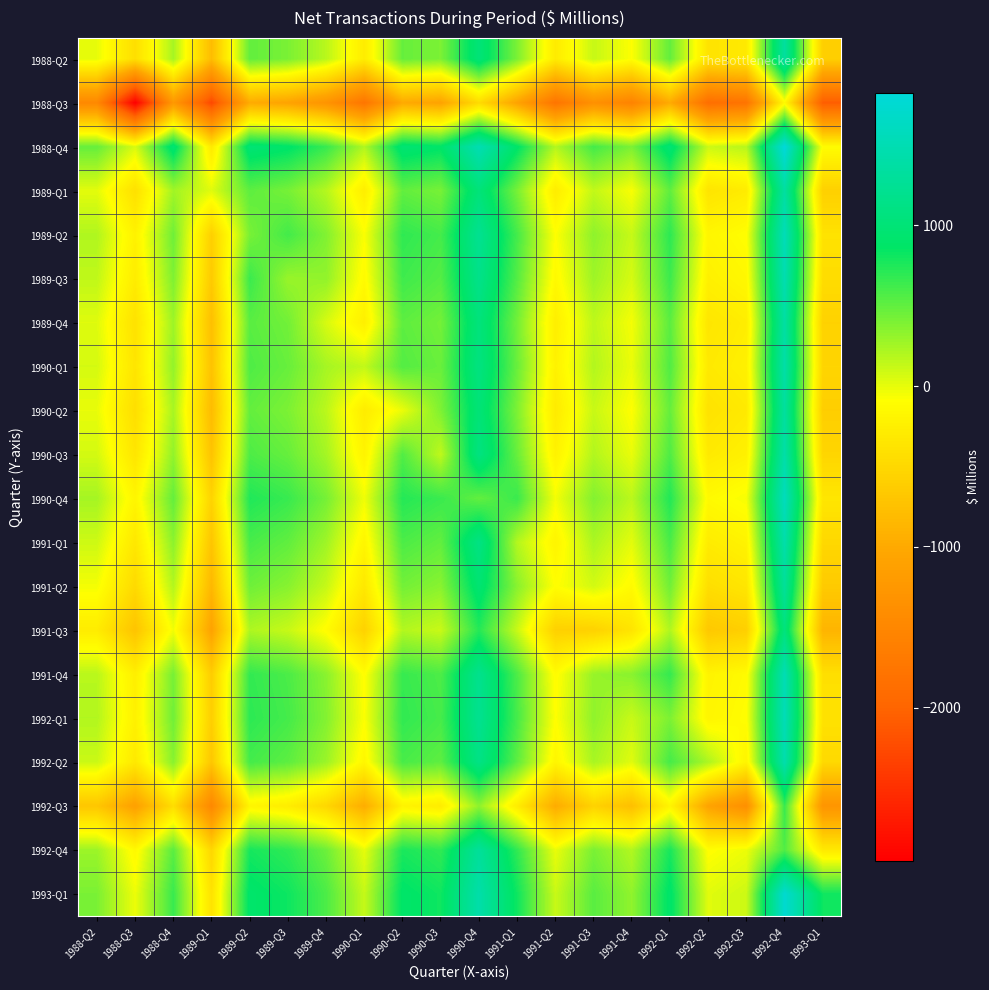

What is the total value across all series at 1989-Q3?

7955.0